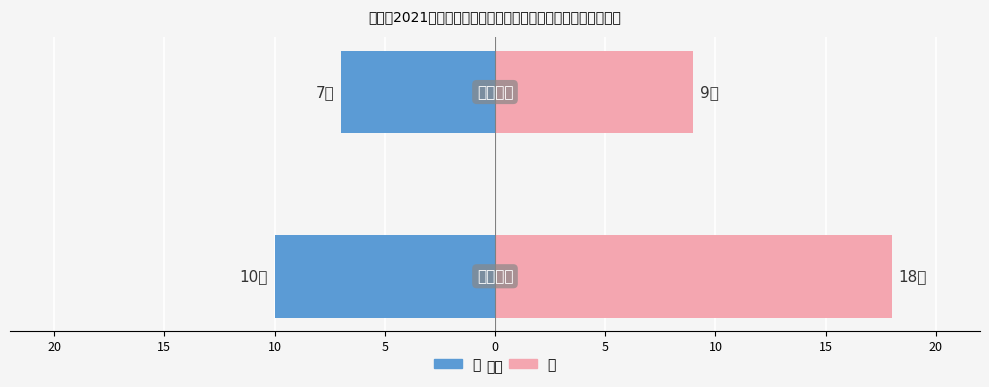

Which series changed the most between 20 and 15?

女